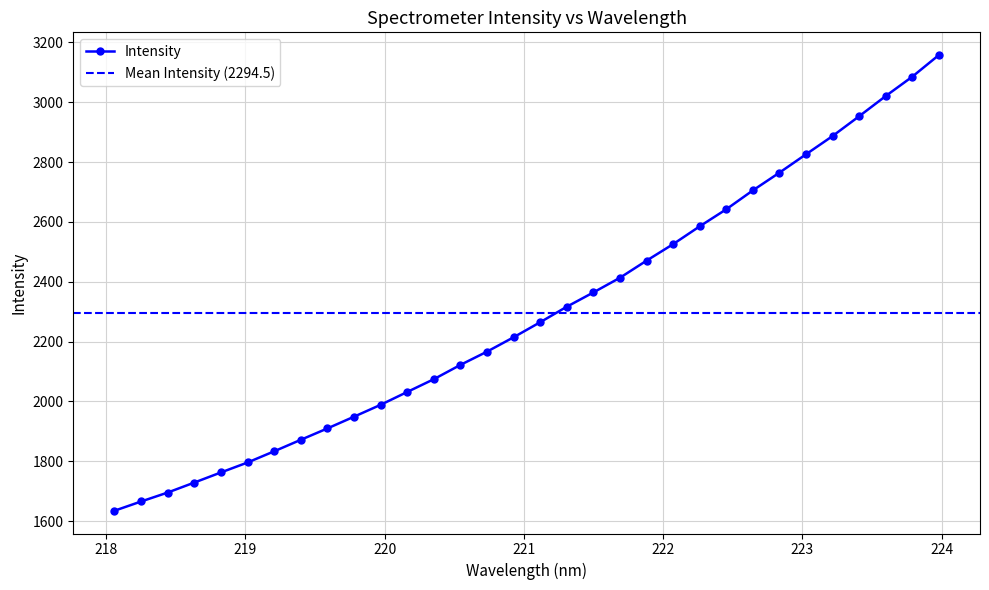

What is the average value?

2294.5